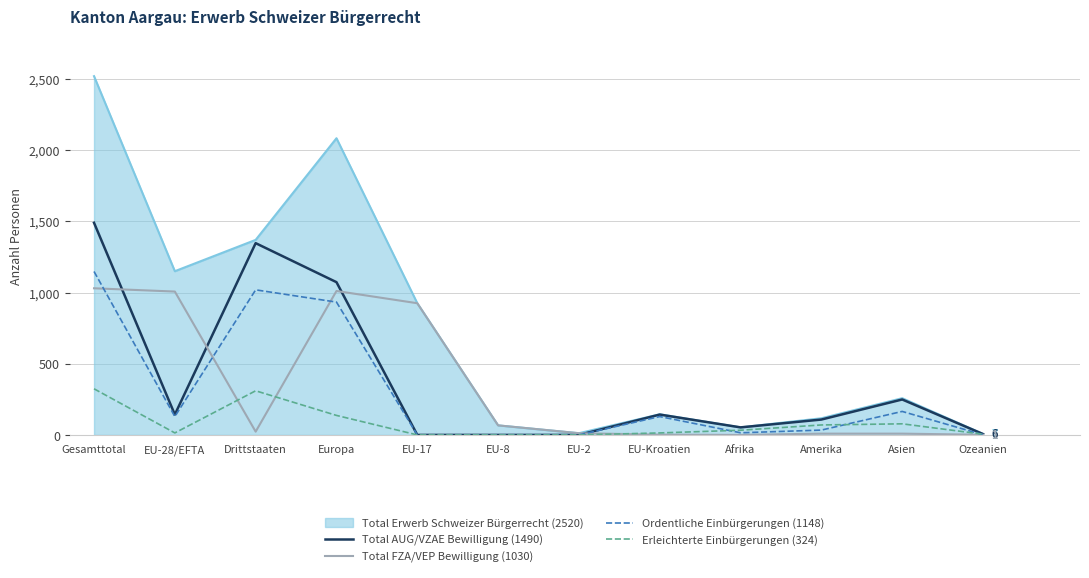

Count the number of categories in the chart.

12